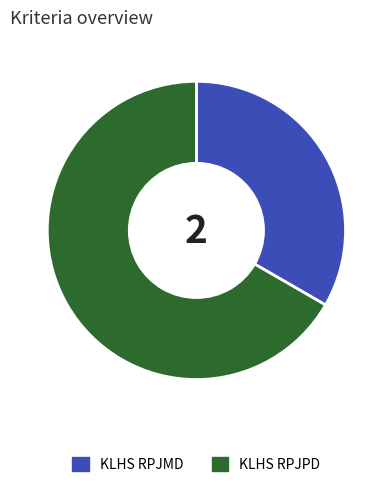

How many slices are in this pie chart?

2